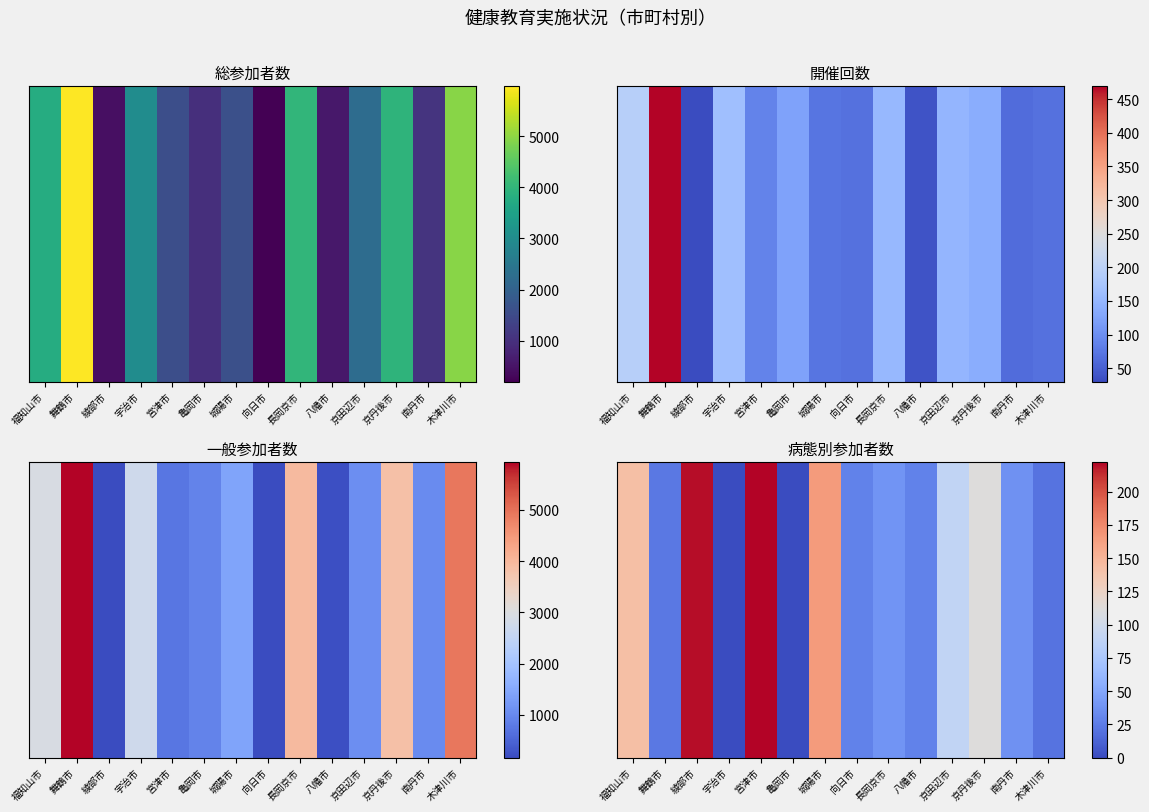

How many positive values are there?

12